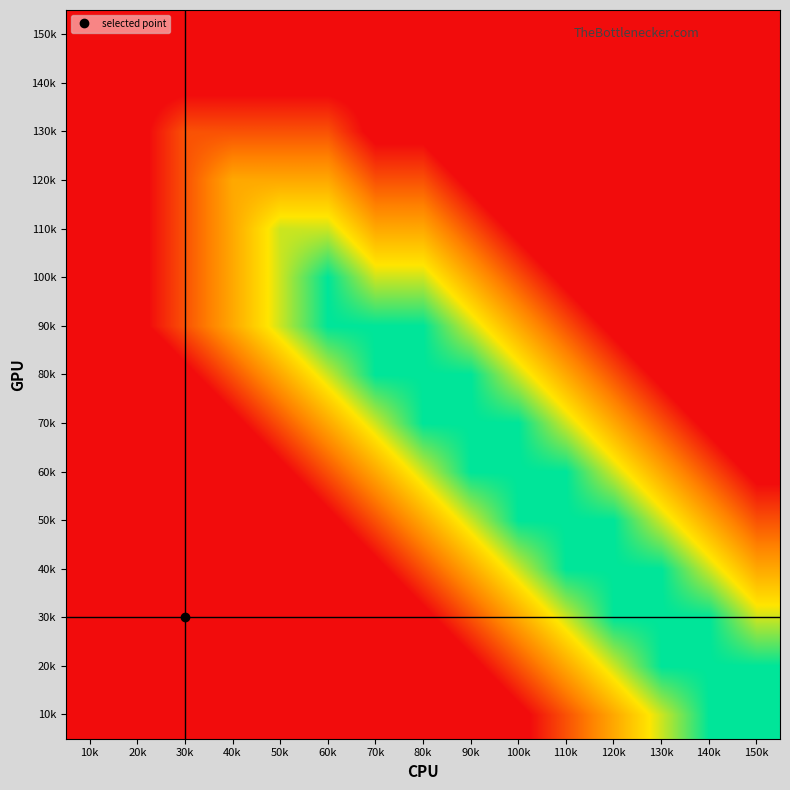

Which label corresponds to the smallest value in the chart?

10k